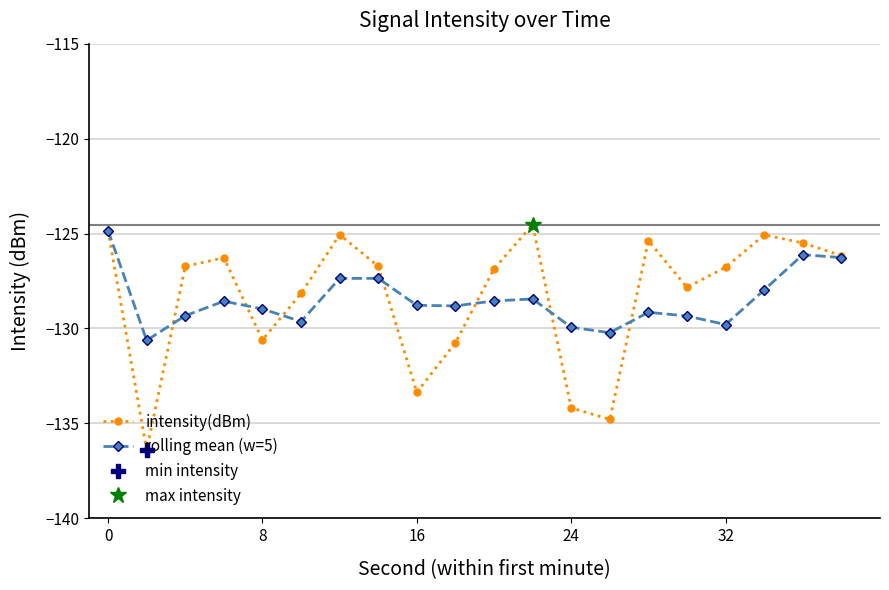

How many intersections are there between intensity(dBm) and rolling mean (w=5)?

7